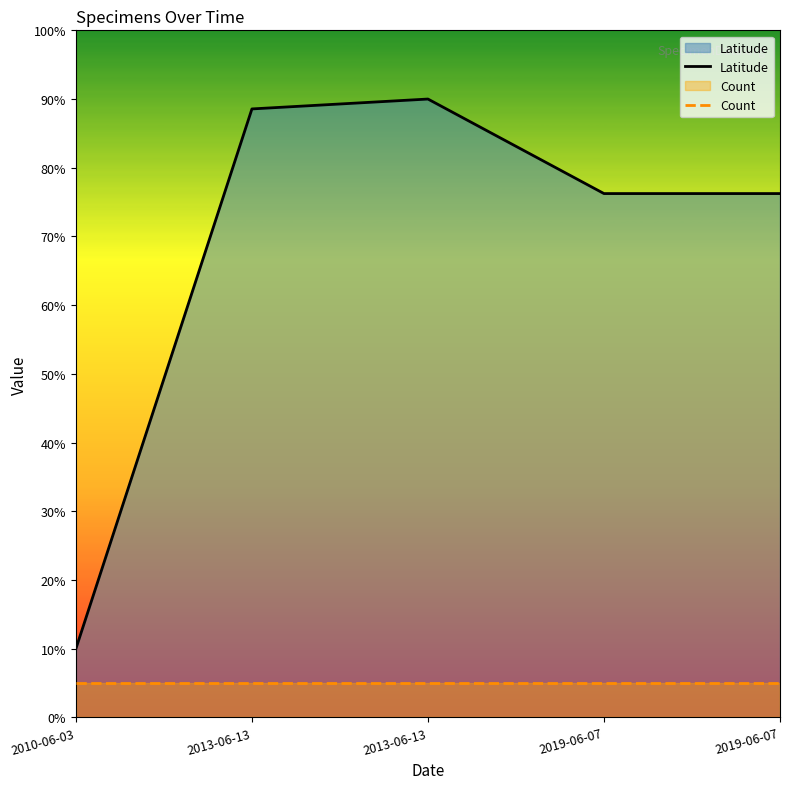

What is the approximate value of Latitude at 2013-06-13?

90.0